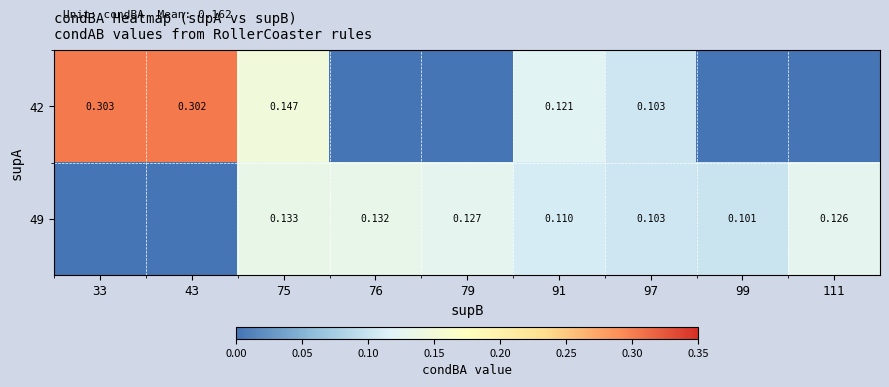

Is the value of 49 at 76 greater than the value of 42 at 91?

Yes